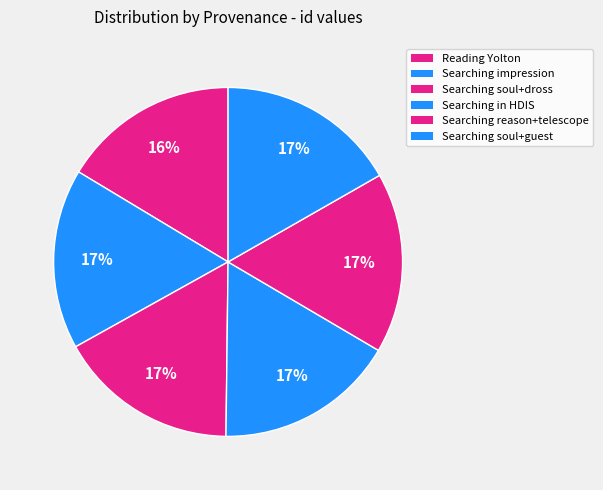

To the nearest percent, what is the combined percentage of Reading Yolton and Searching reason+telescope?

33%